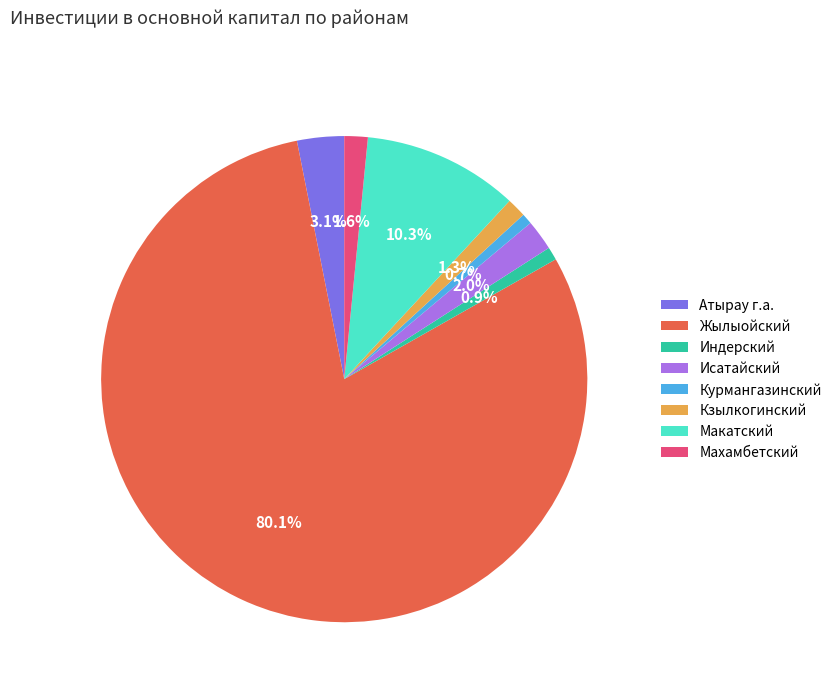

Is it true that Атырау г.а. is 15% of the pie?

False